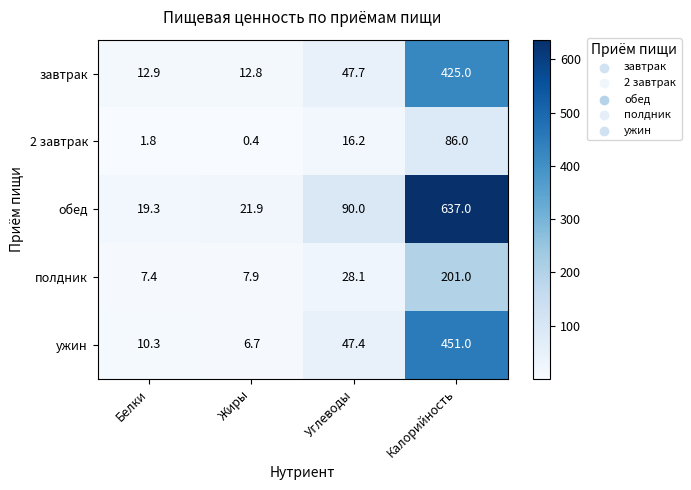

What is the sum of the завтрак values at Жиры and Углеводы?

60.5